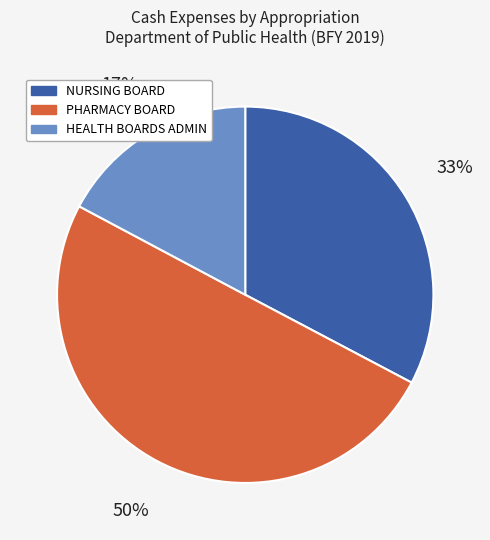

To the nearest percent, what is the difference between the largest and smallest slice percentages?

33%